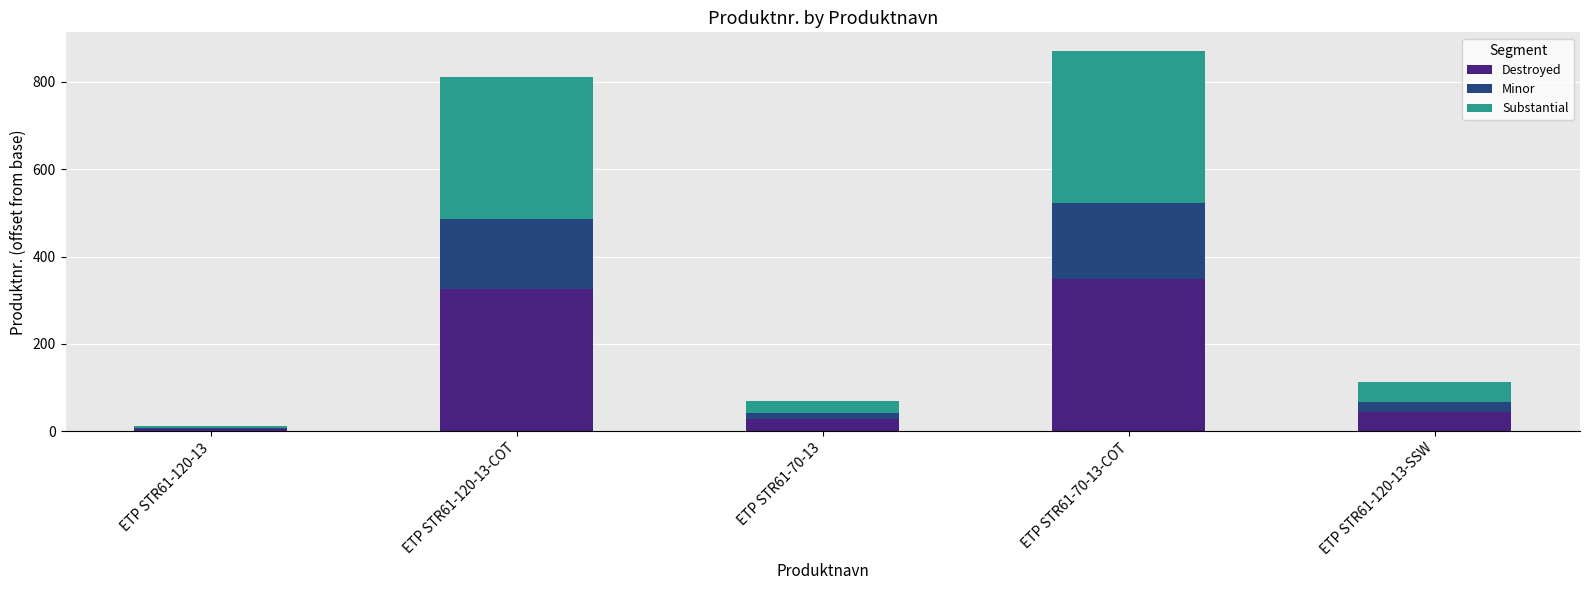

At which category is the sum across all series the highest?

ETP STR61-70-13-COT